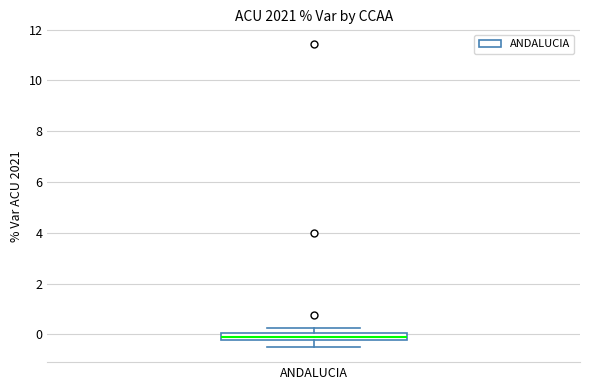

Where does the lower whisker of the box for ANDALUCIA end on the y-axis? The values are not printed on the chart, so give them approximately, as read against the axis.

-0.4